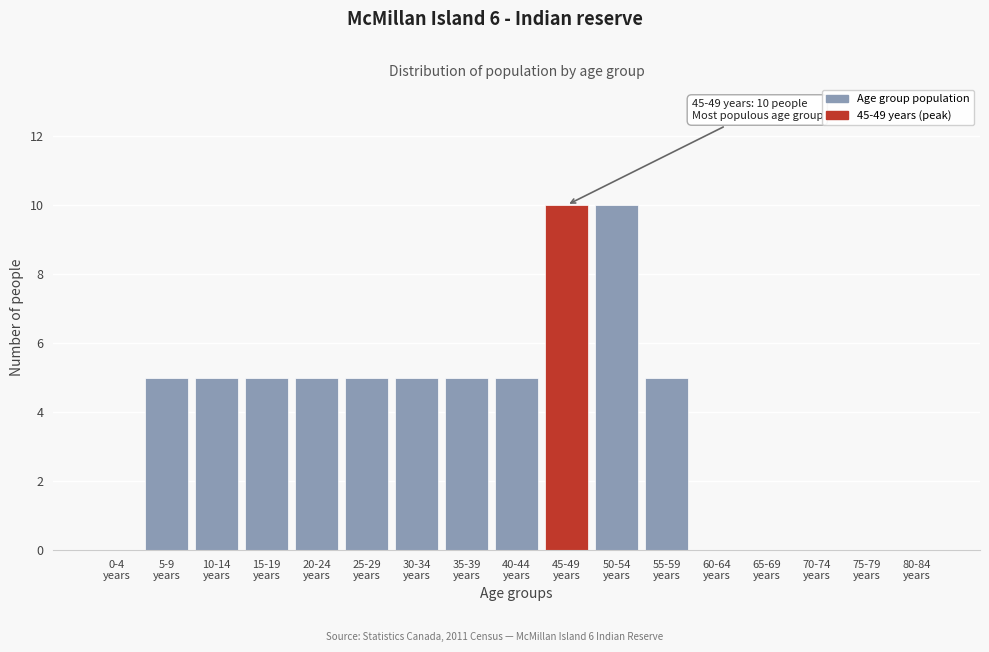

What is the greatest value displayed?

10